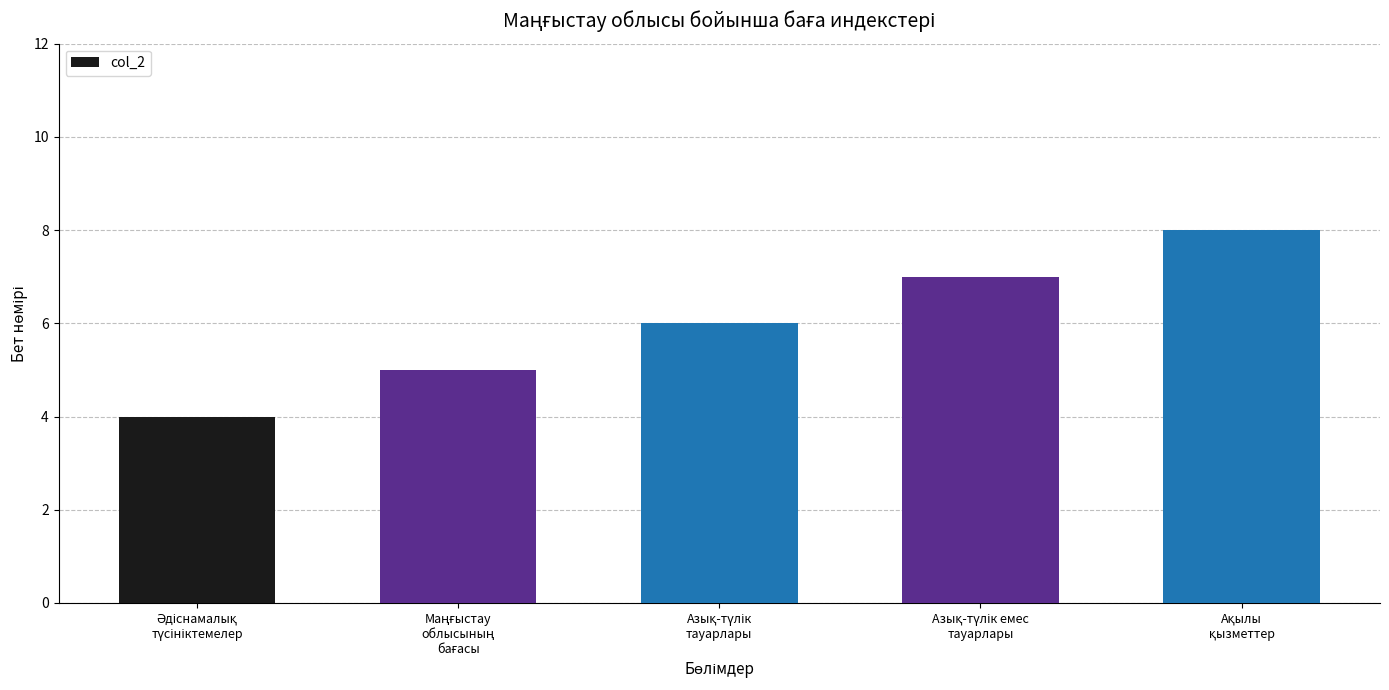

What is the maximum value shown in the chart?

8